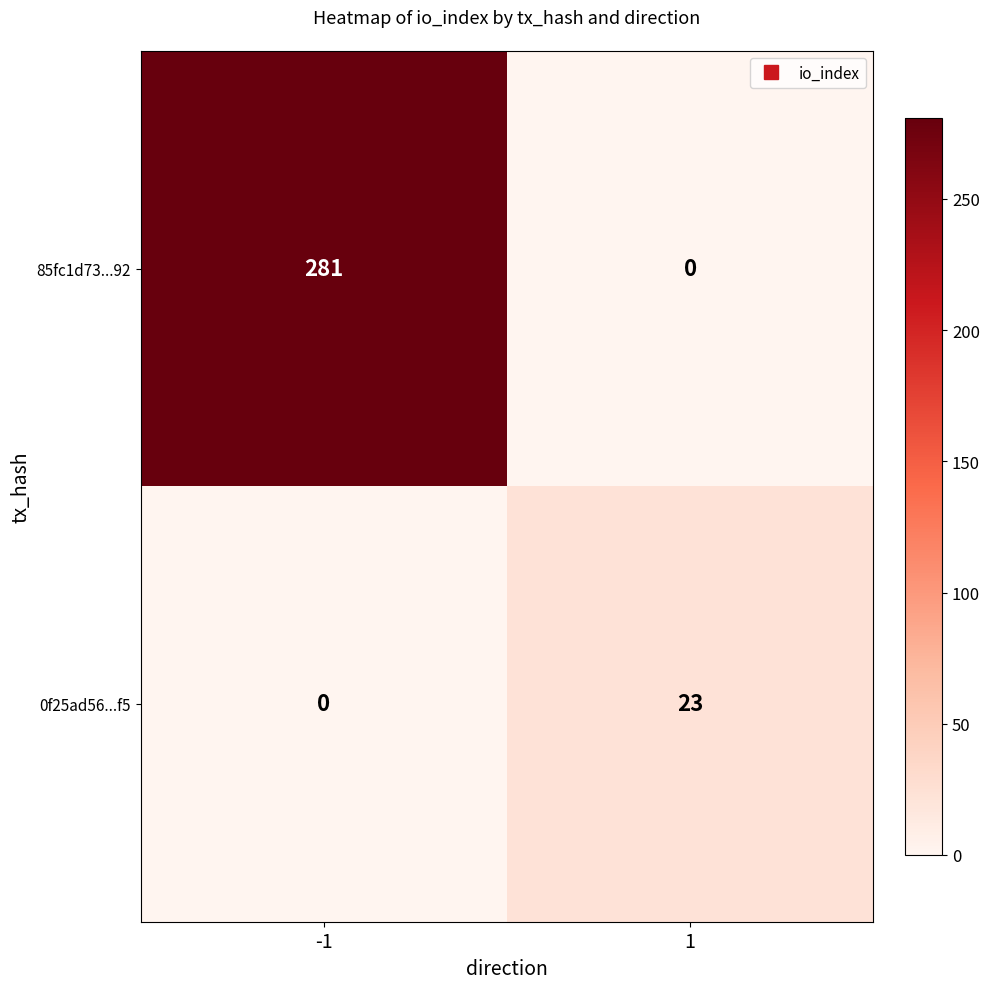

What is the difference between the highest and lowest values at -1?

281